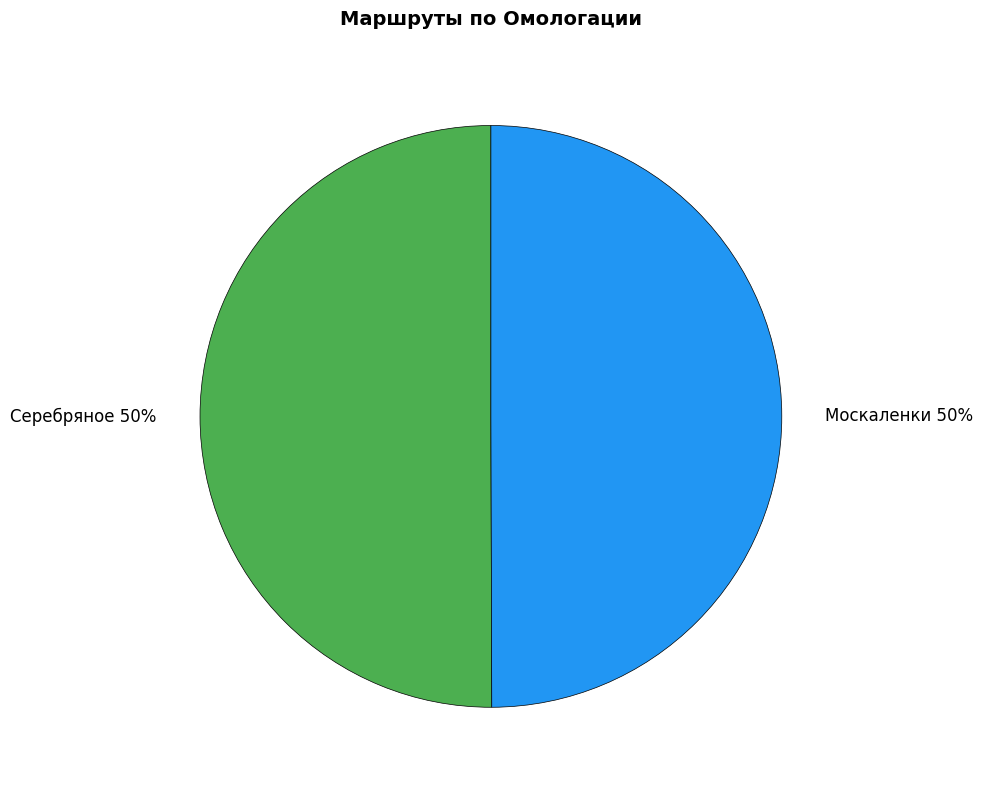

To the nearest percent, what is the average slice percentage?

50%